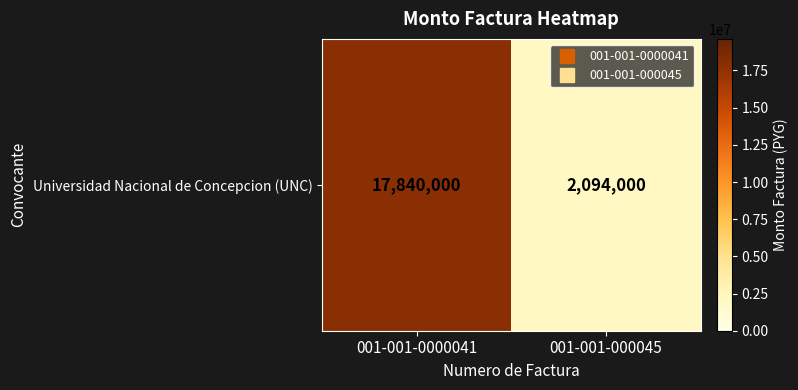

At which label is the value closest to 9967000?

001-001-0000041